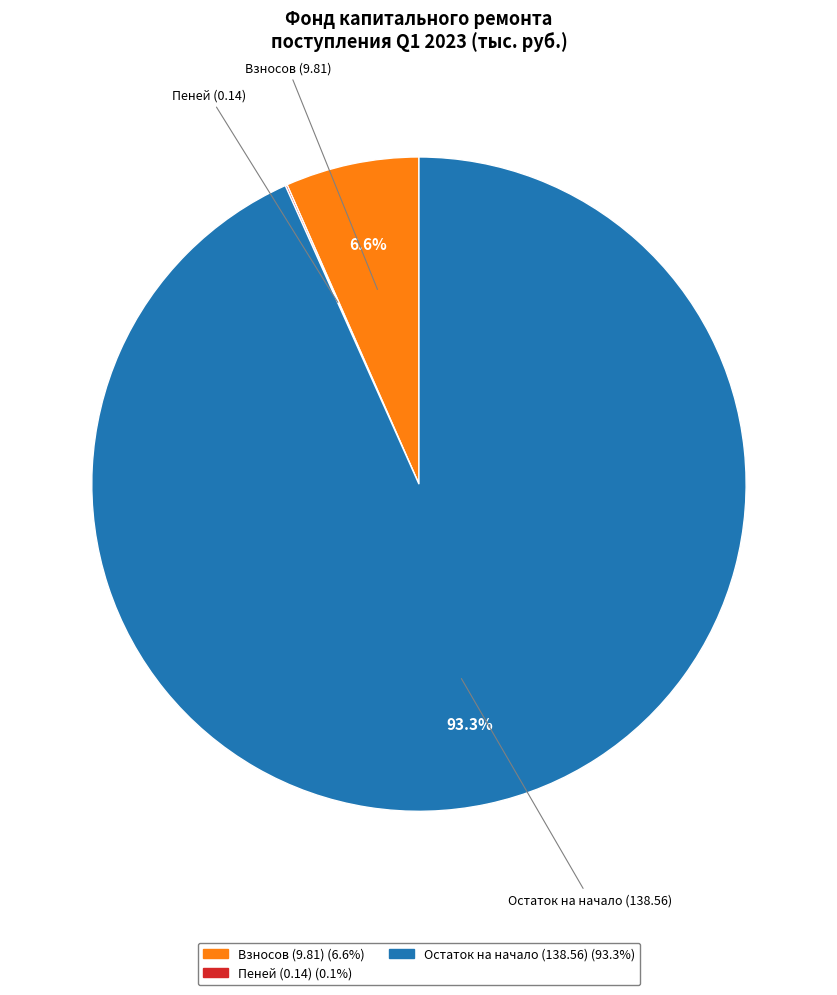

Is there a majority slice in this chart?

Yes